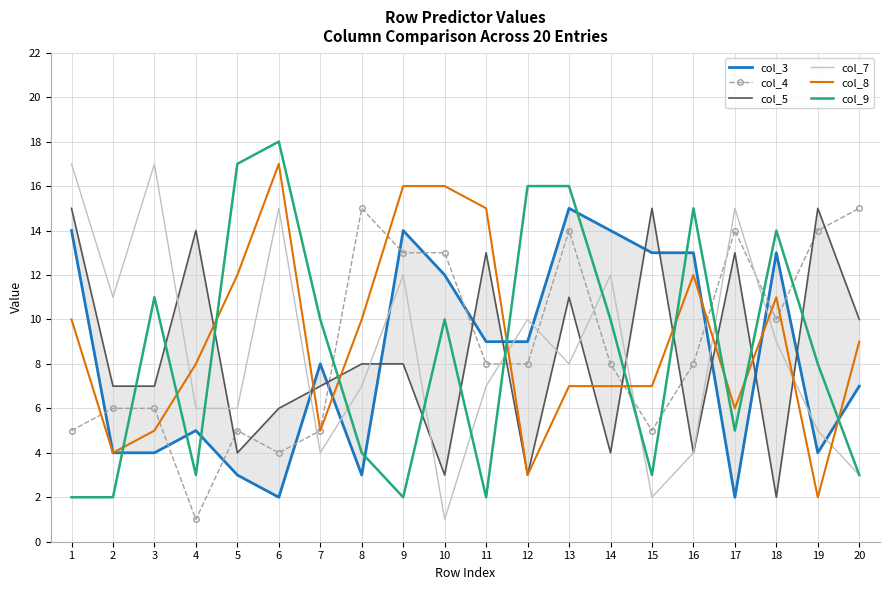

Reading left to right, what are all the values shown in this chart?

col_3: 14	4	4	5	3	2	8	3	14	12	9	9	15	14	13	13	2	13	4	7
col_4: 5	6	6	1	5	4	5	15	13	13	8	8	14	8	5	8	14	10	14	15
col_5: 15	7	7	14	4	6	7	8	8	3	13	3	11	4	15	4	13	2	15	10
col_7: 17	11	17	6	6	15	4	7	12	1	7	10	8	12	2	4	15	9	5	3
col_8: 10	4	5	8	12	17	5	10	16	16	15	3	7	7	7	12	6	11	2	9
col_9: 2	2	11	3	17	18	10	4	2	10	2	16	16	10	3	15	5	14	8	3